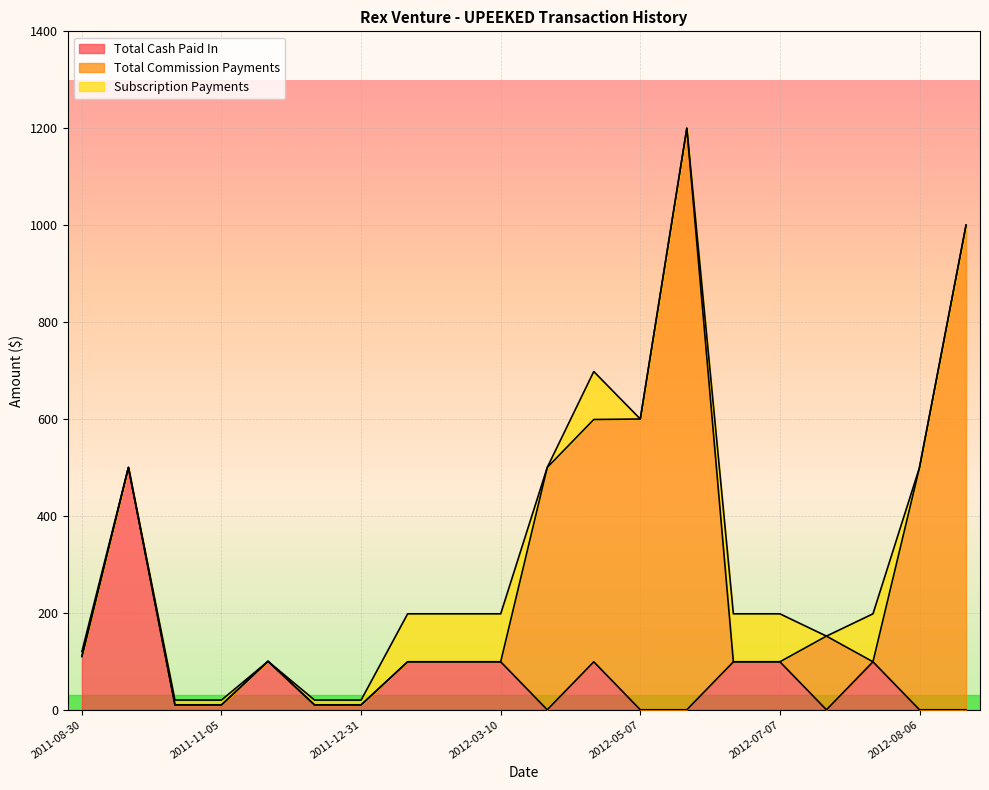

How many lines are shown in the chart?

3